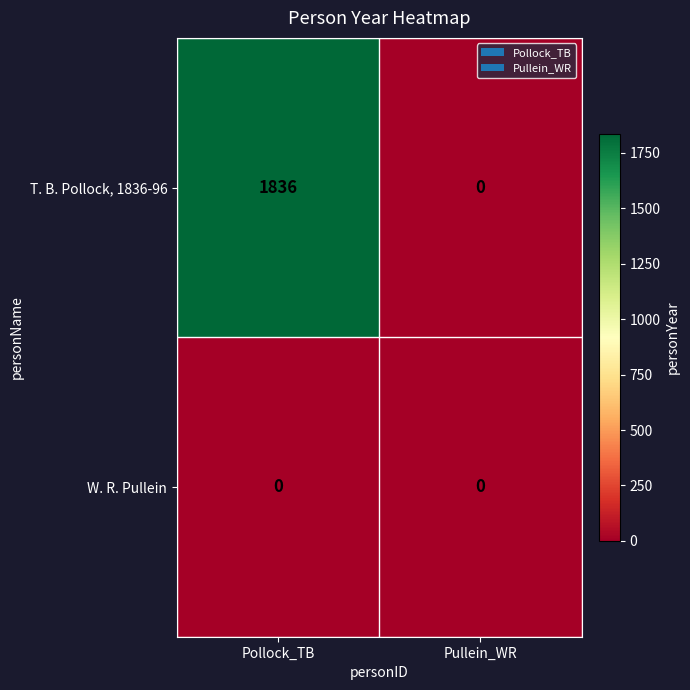

Is it true that T. B. Pollock, 1836-96 equals -1115 at Pullein_WR?

False